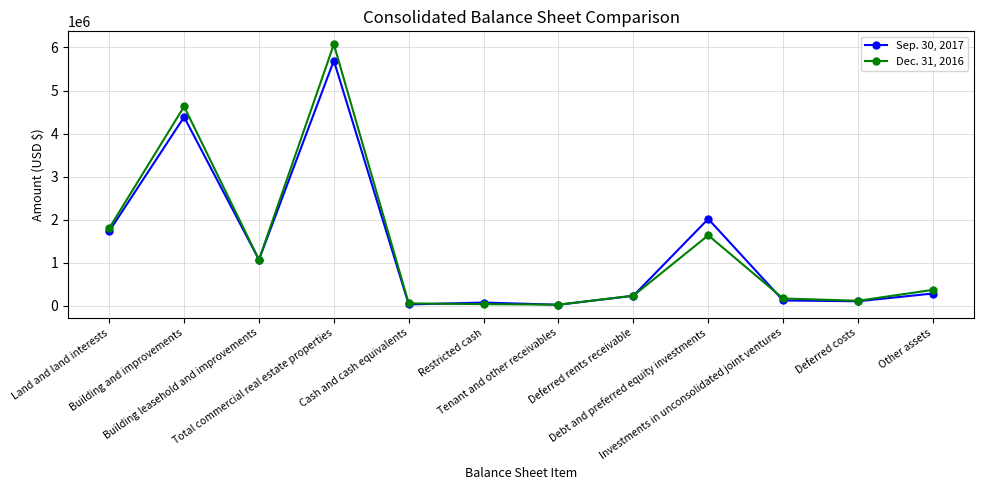

What is the sum of the Sep. 30, 2017 values at Deferred rents receivable and Total commercial real estate properties?

5932411